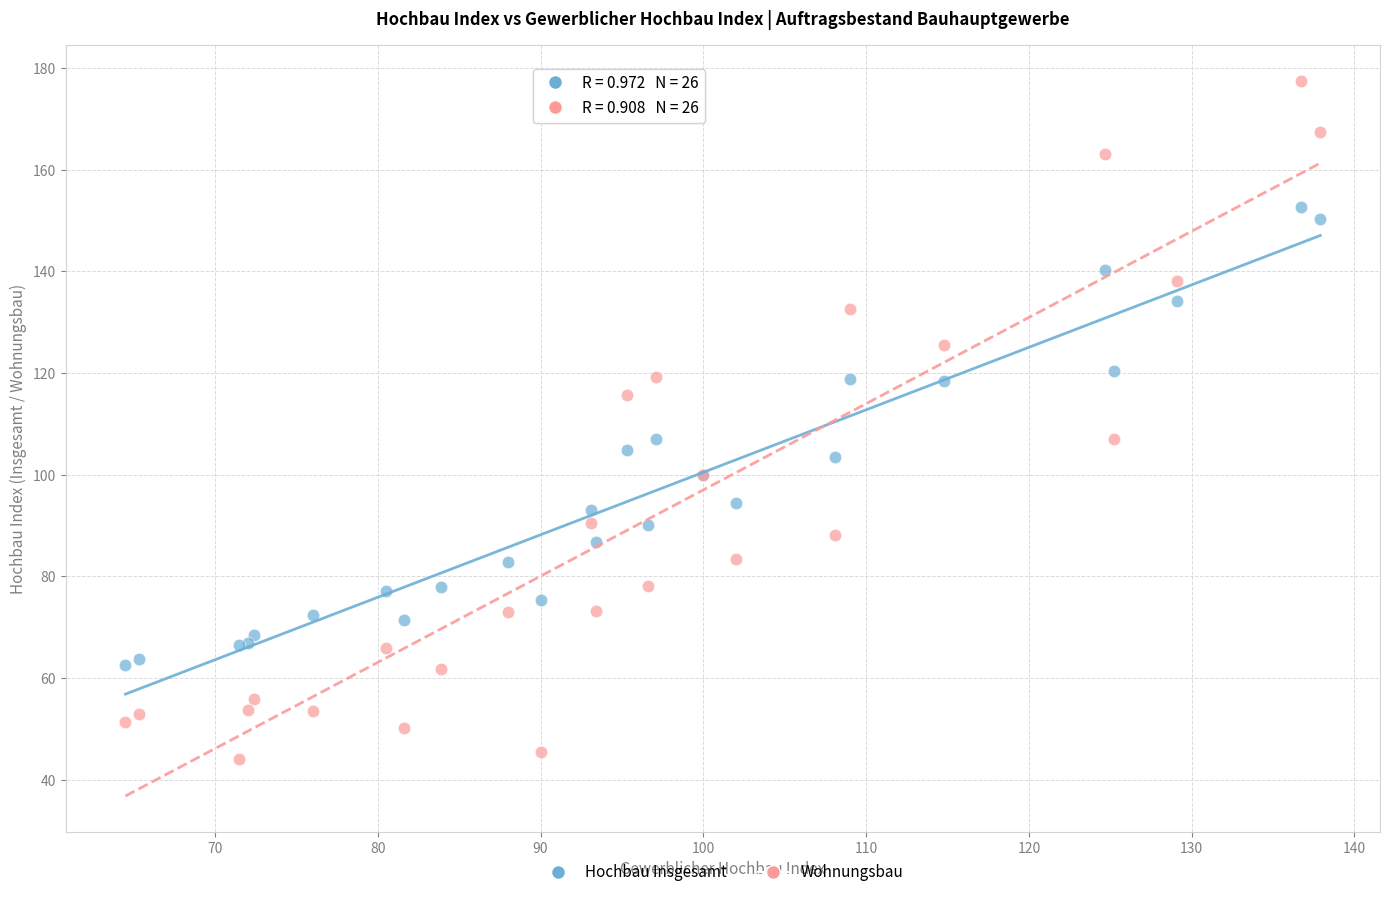

Which series reaches the minimum Y coordinate?

Wohnungsbau